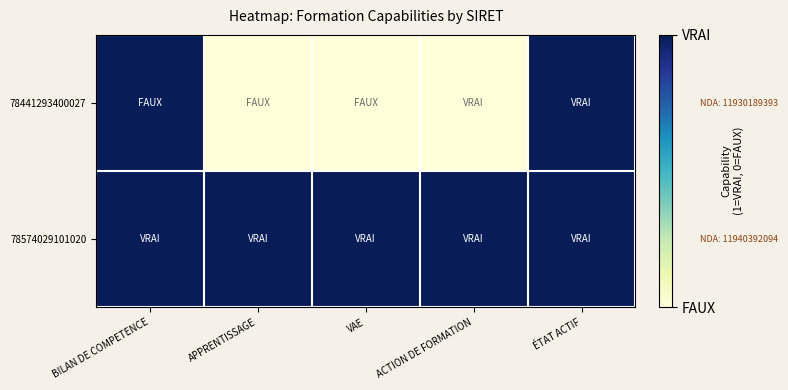

What is the difference between the highest and lowest values at VAE?

1